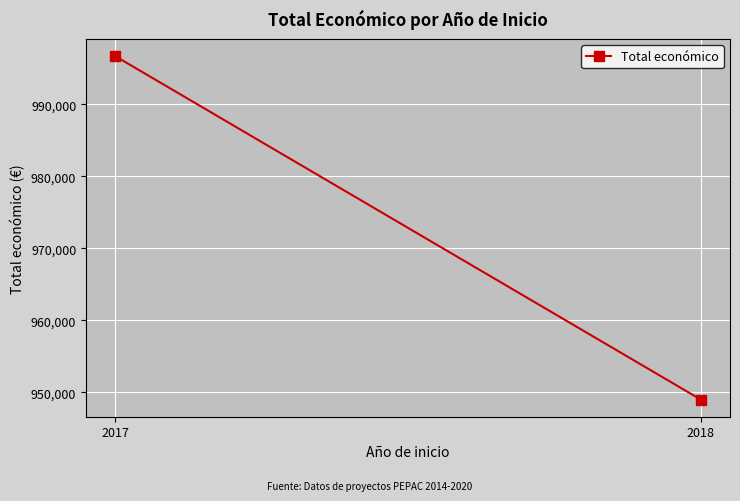

Count the values in the range 948977 to 996684.

2